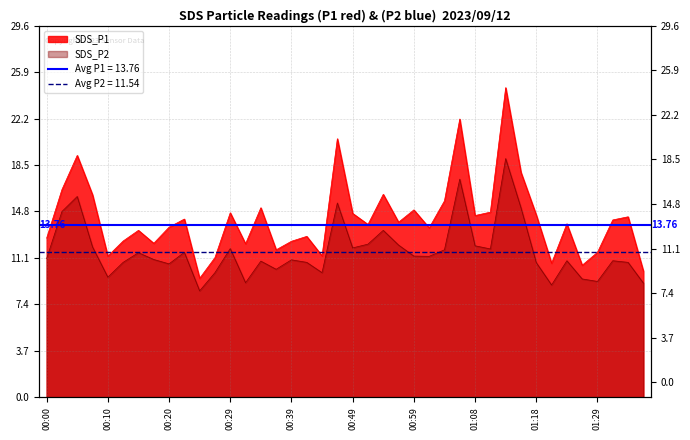

What is the total value across all series at 00:42?

23.6